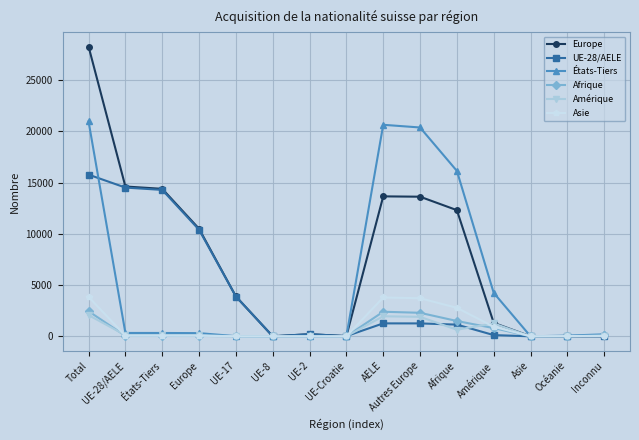

At which category is the sum across all series the highest?

Total